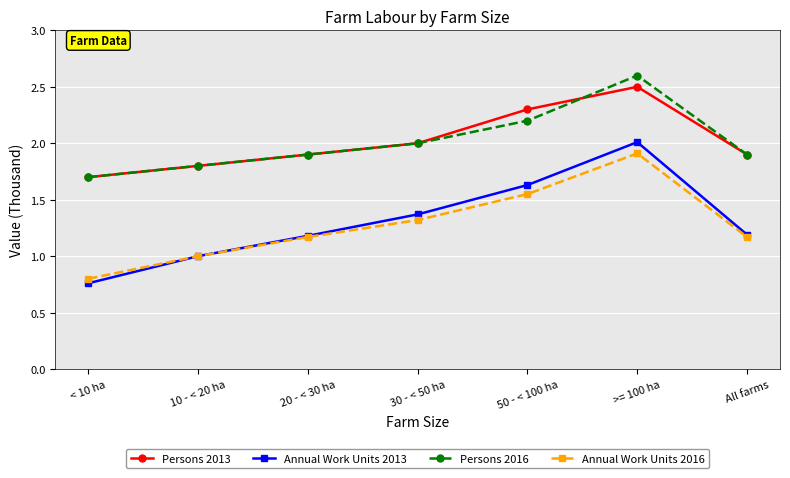

What position from the left is 30 - < 50 ha?

4